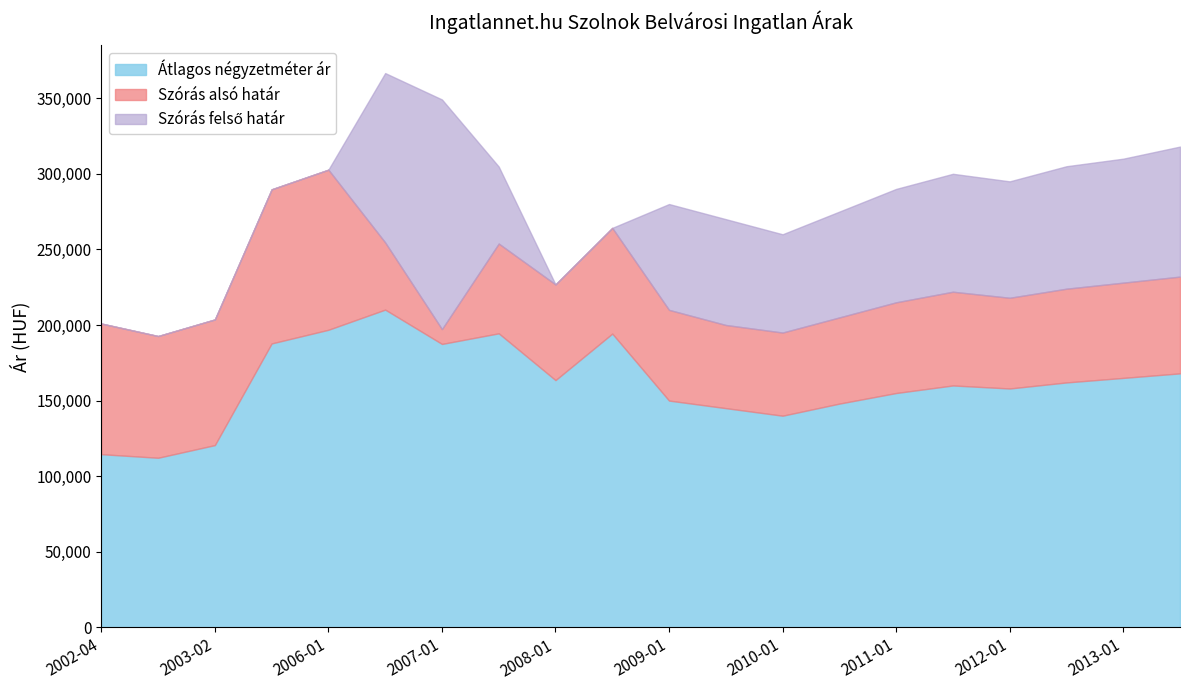

What is the difference between the maximum and second lowest values in the Szórás alsó határ series?

107729